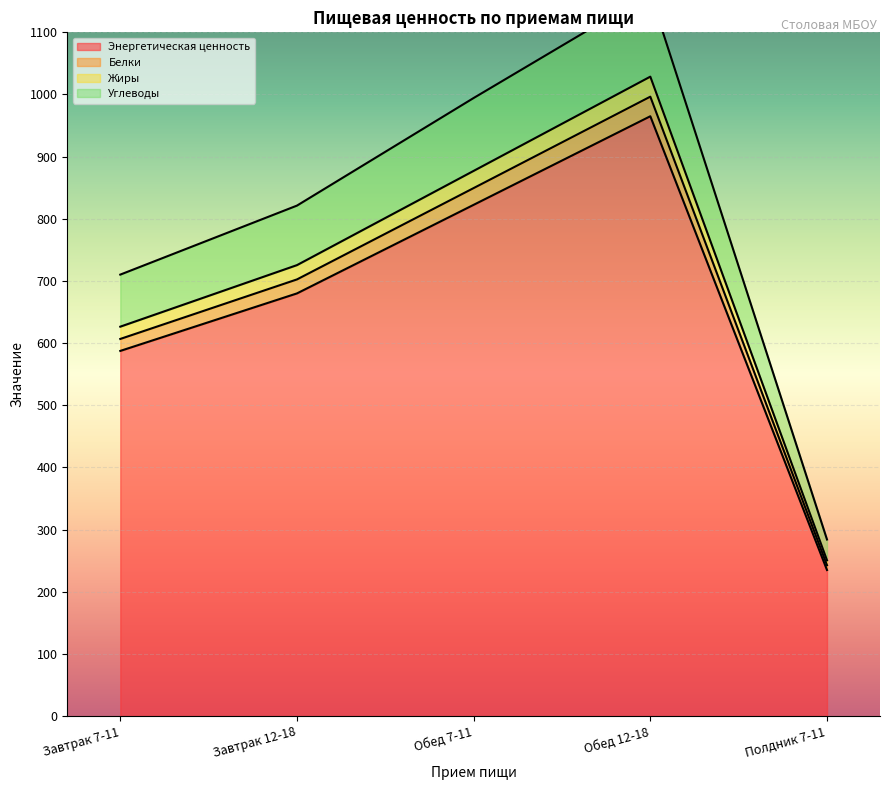

At which category does Жиры reach its first local peak?

Обед 12-18